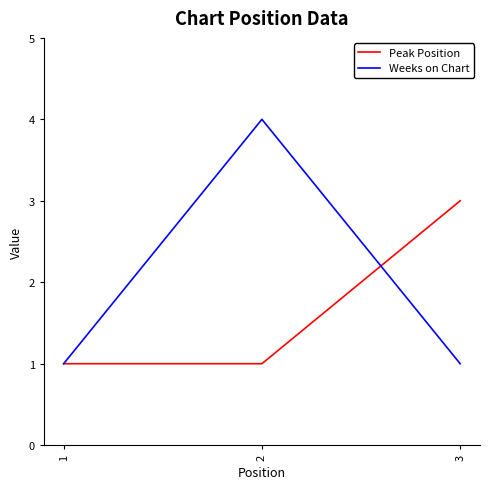

Reading left to right, transcribe all the data shown in this chart.

Peak Position: 1	1	3
Weeks on Chart: 1	4	1